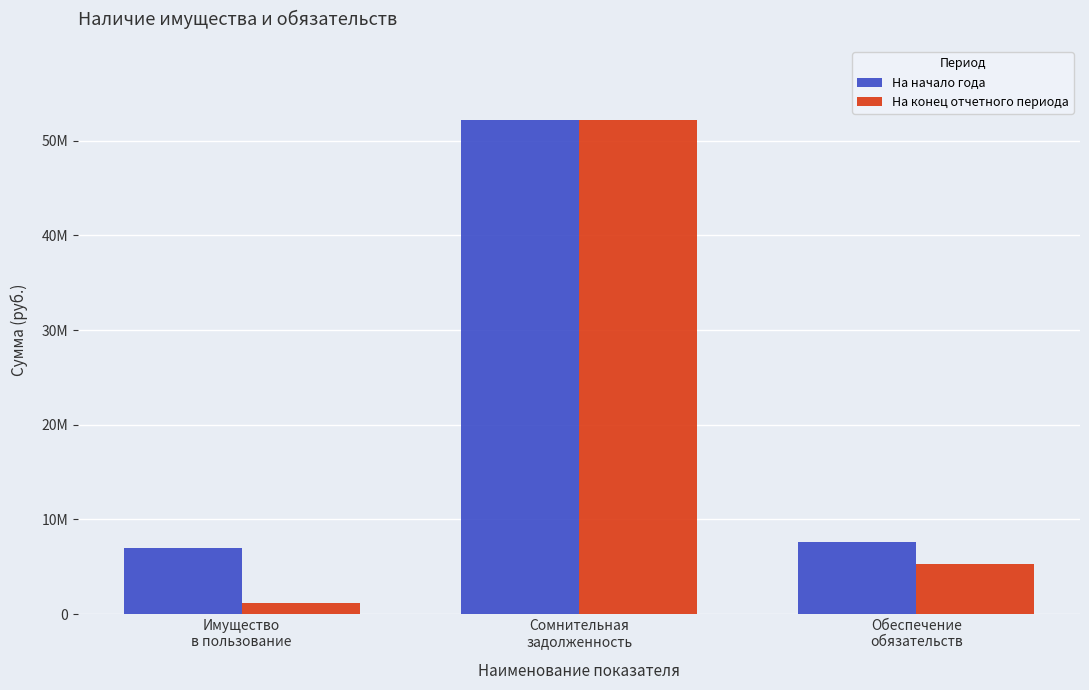

What is the label of the 1st bar from the right?

Обеспечение
обязательств